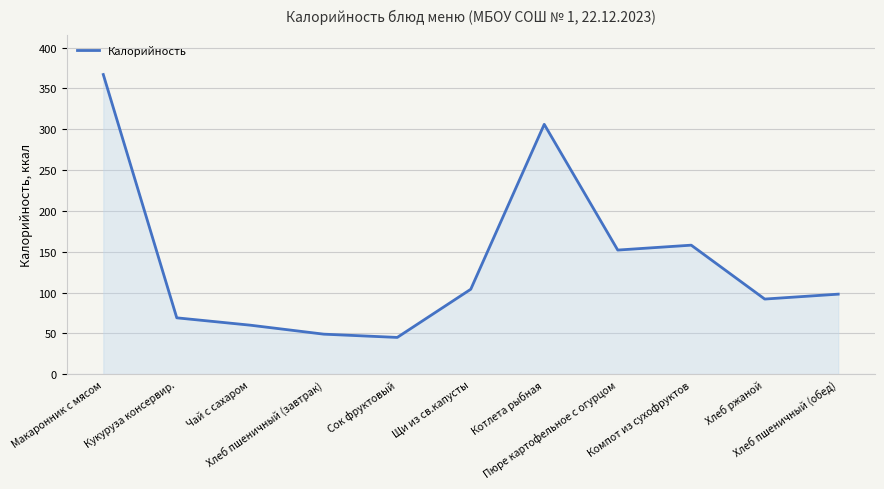

What is the difference between the maximum and minimum values?

322